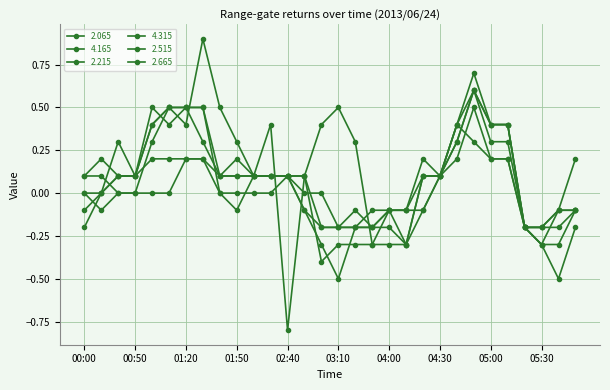

Where does the 2.515 series first go above 0?

00:40